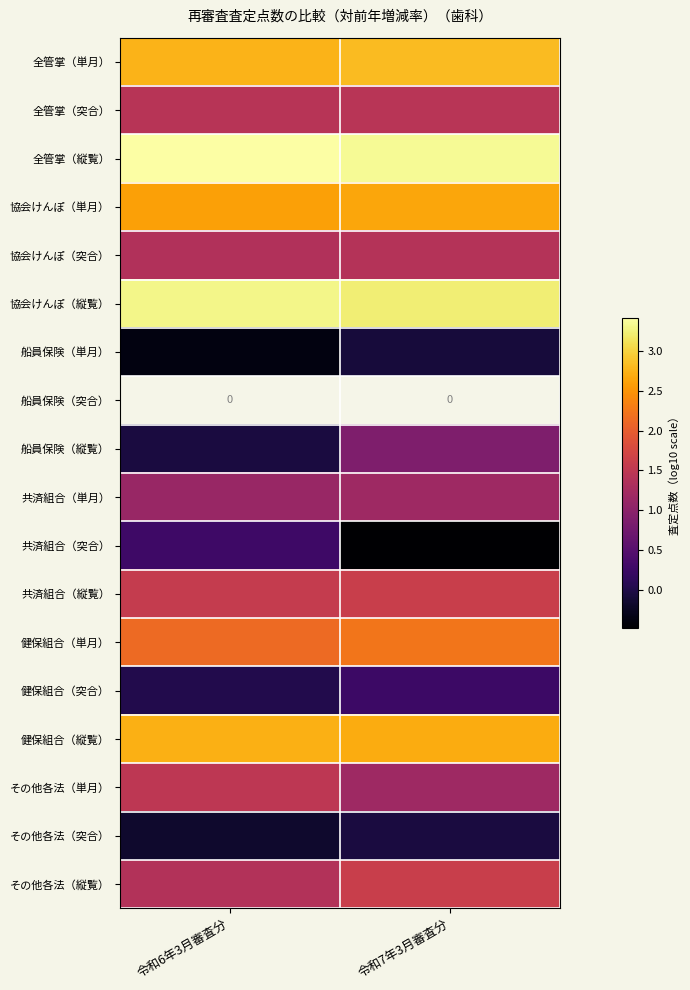

Between 令和6年3月審査分 and 令和7年3月審査分, which is larger?

令和7年3月審査分